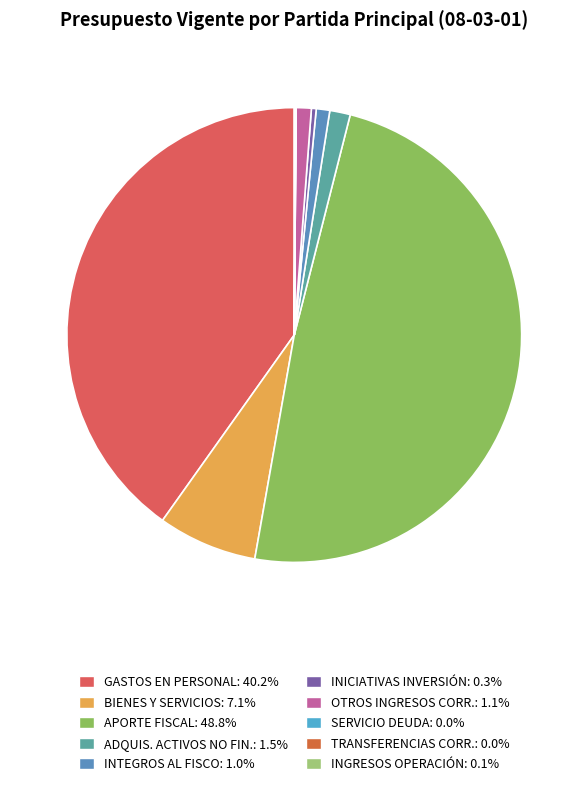

How many segments does this pie chart have?

10